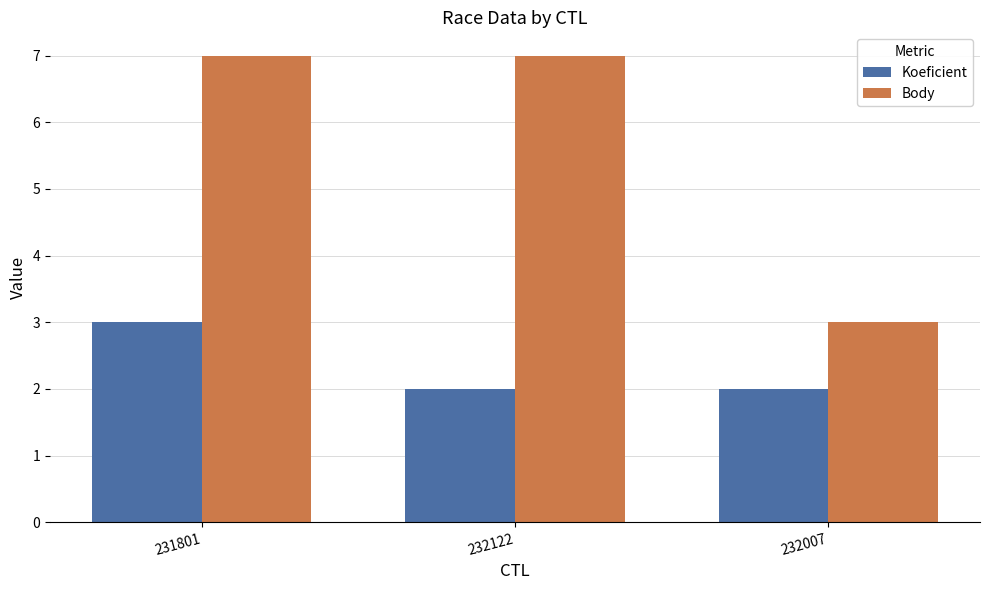

What is the label of the 1st bar from the left?

231801